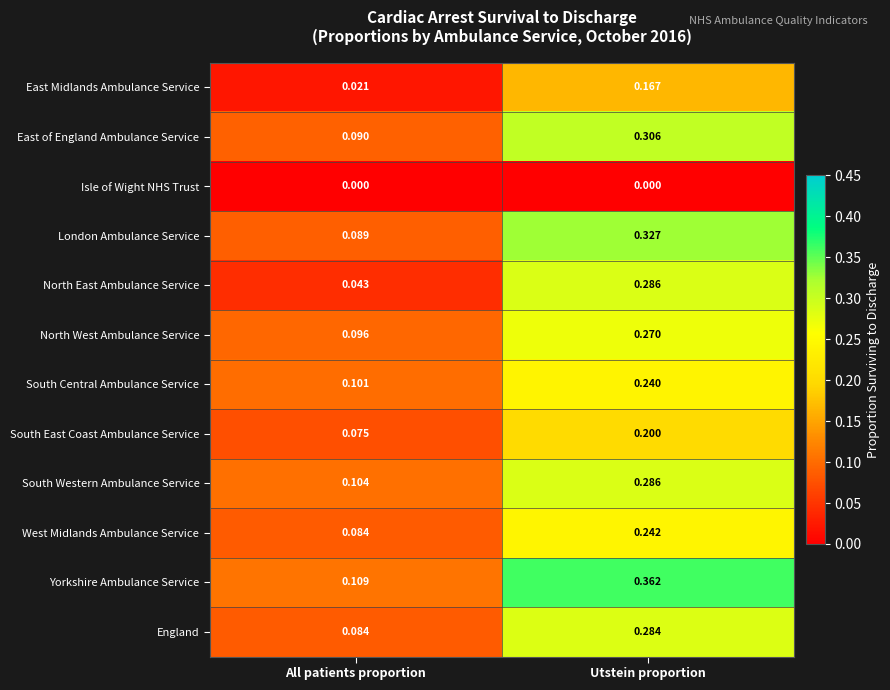

At which label is South Western Ambulance Service closest to 0?

All patients proportion